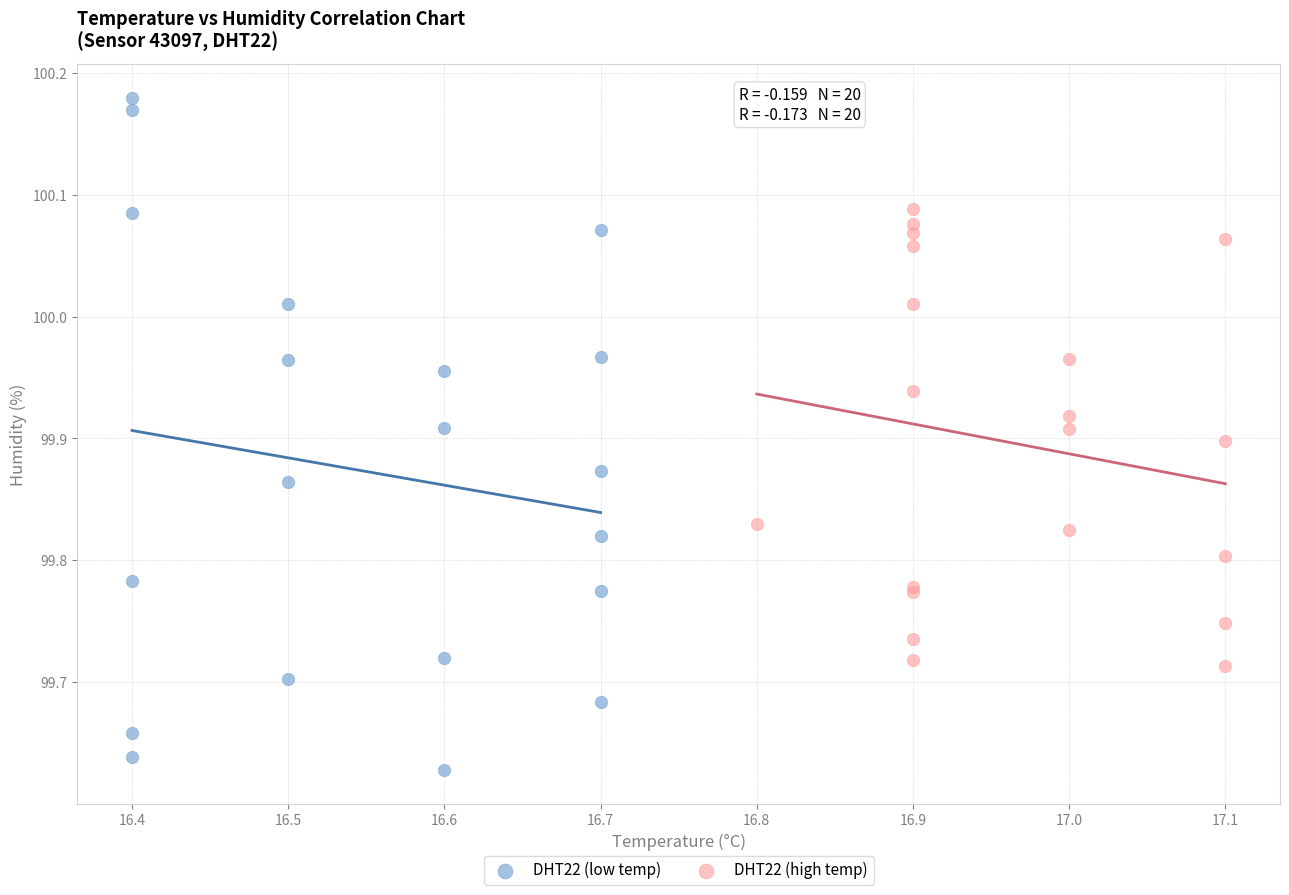

Which series has the widest spread of Y values?

DHT22 (low temp)